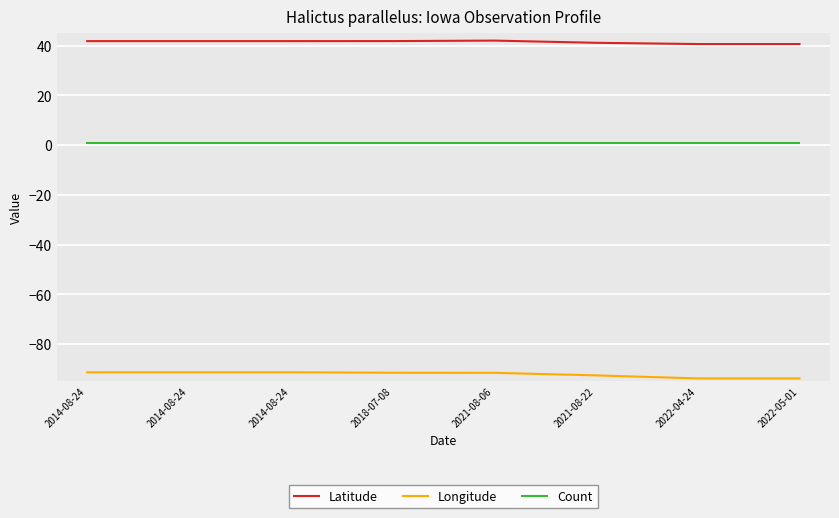

How many categories are shown in the chart?

8